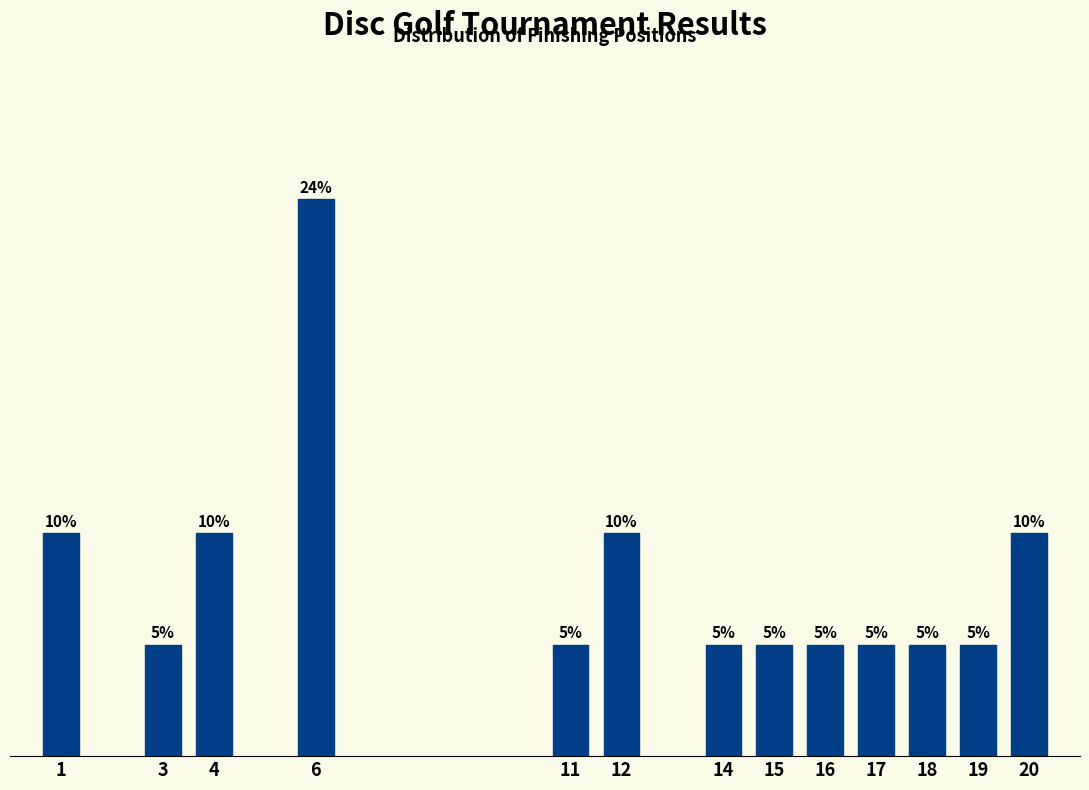

Does the chart contain any negative values?

No